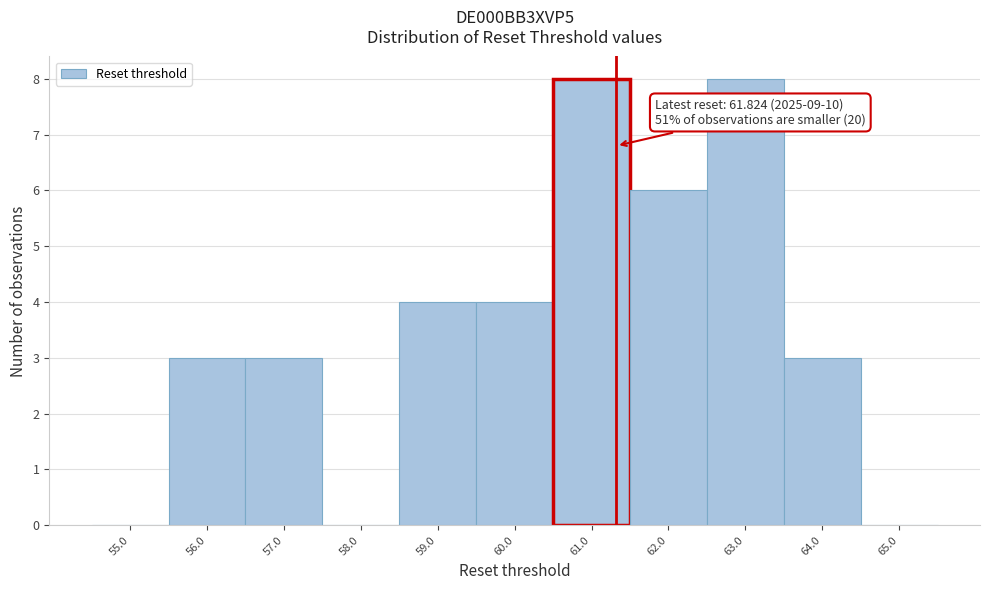

Reading left to right, what are all the values shown in this chart?

55.0=0	56.0=3	57.0=3	58.0=0	59.0=4	60.0=4	61.0=8	62.0=6	63.0=8	64.0=3	65.0=0